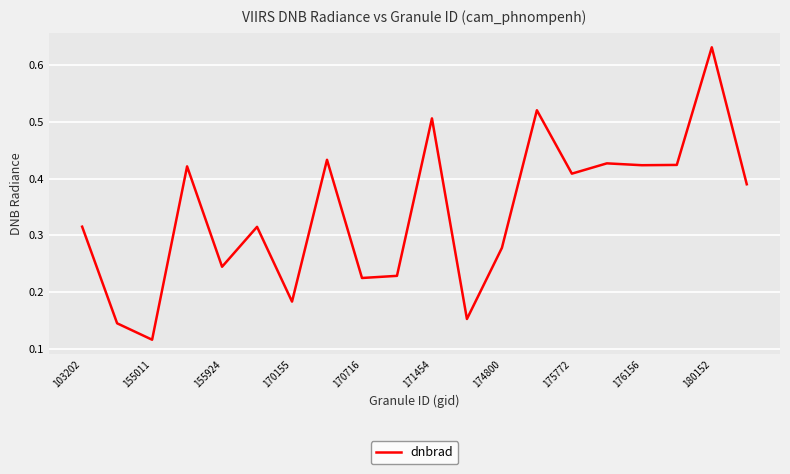

How many lines are shown in the chart?

1